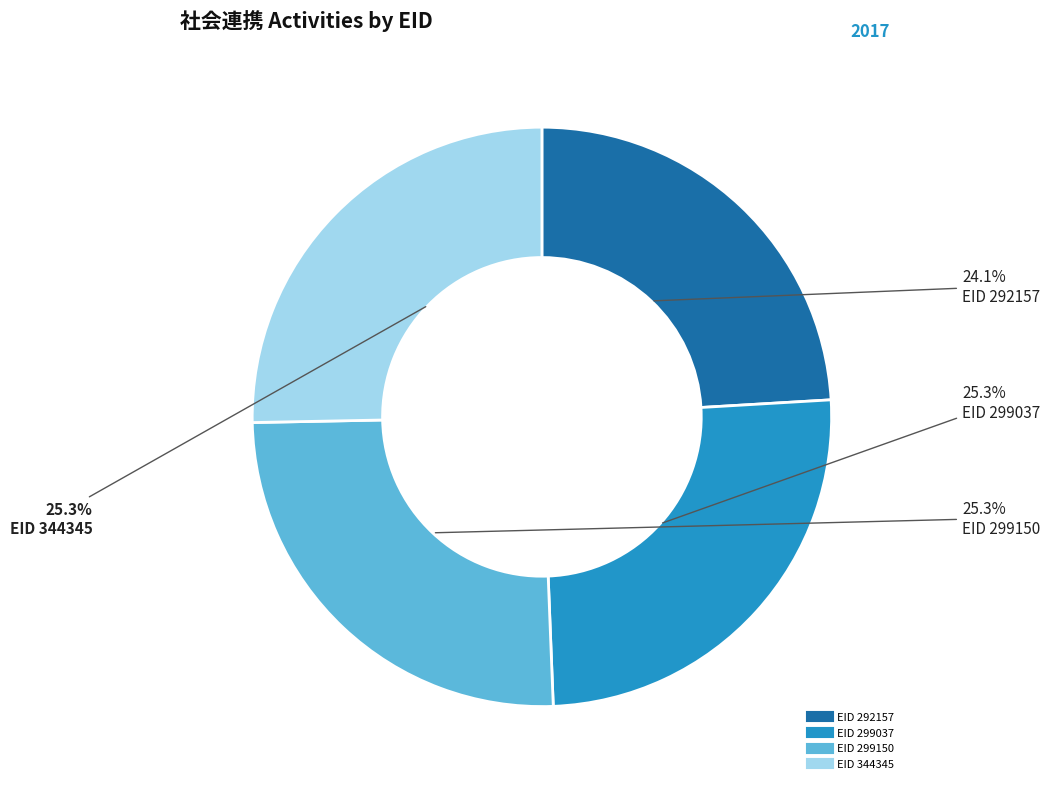

To the nearest percent, what percentage of the pie is EID 299037?

25%